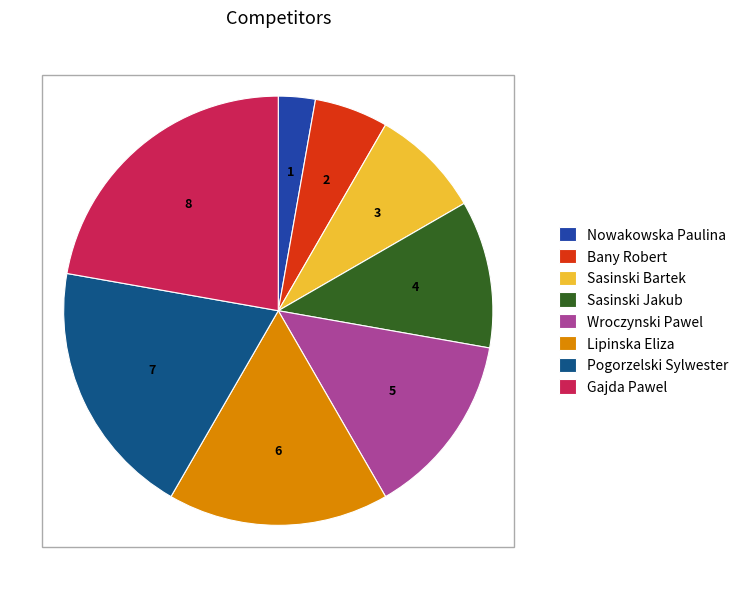

The Wroczynski Pawel slice represents 14% of the pie. True or false?

True